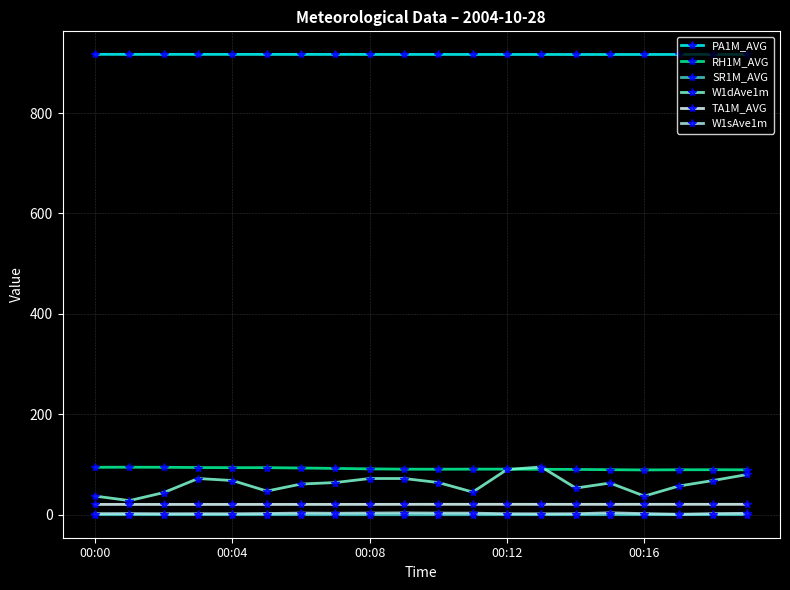

Which series has the widest spread of values?

W1dAve1m